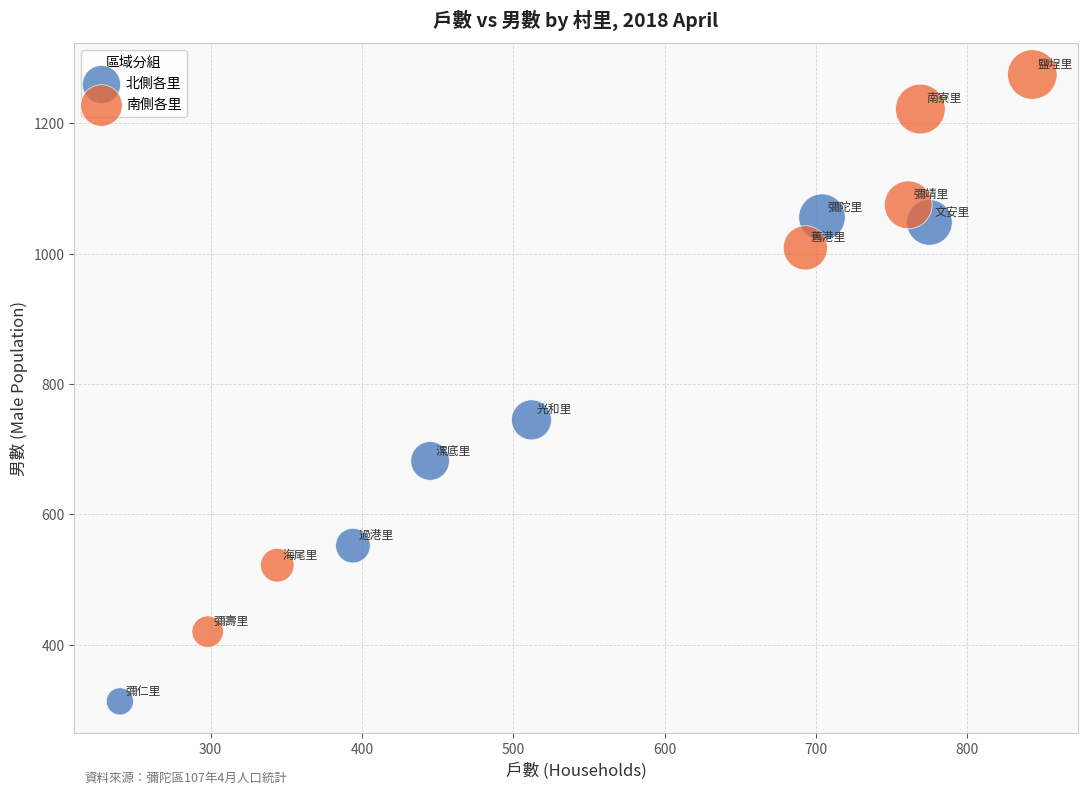

Which series contains the highest Y value?

南側各里